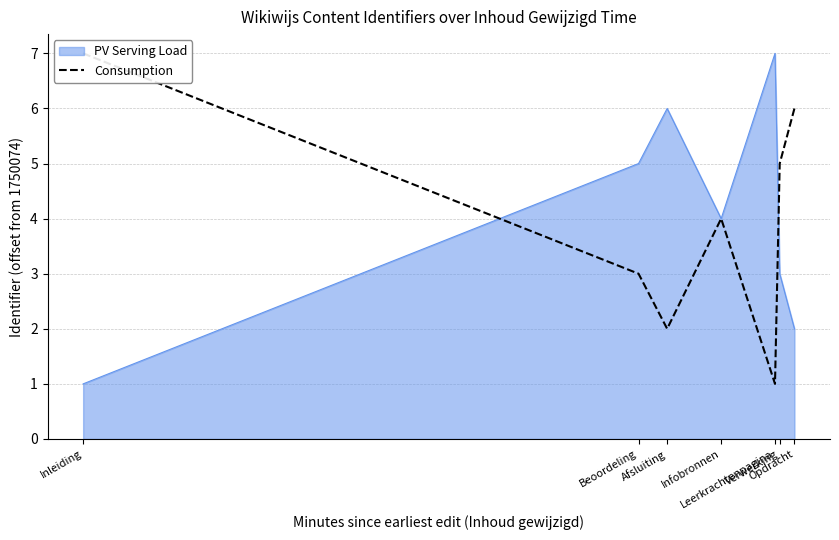

At which label does the data first exceed 4?

Inleiding